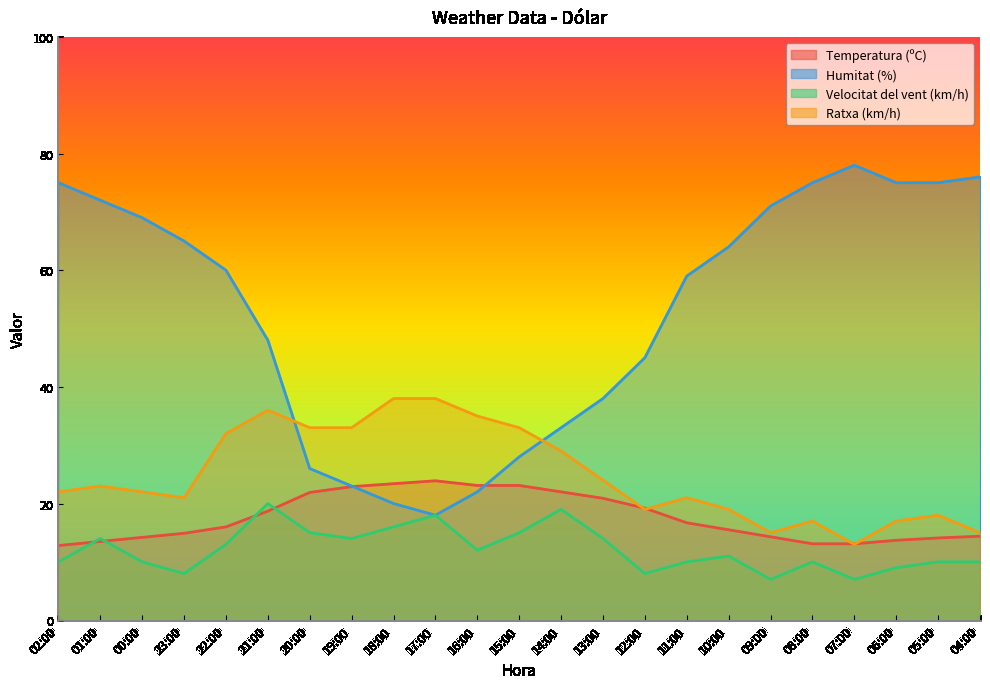

Between 00:00 and 20:00, which series saw the biggest shift?

Humitat (%)